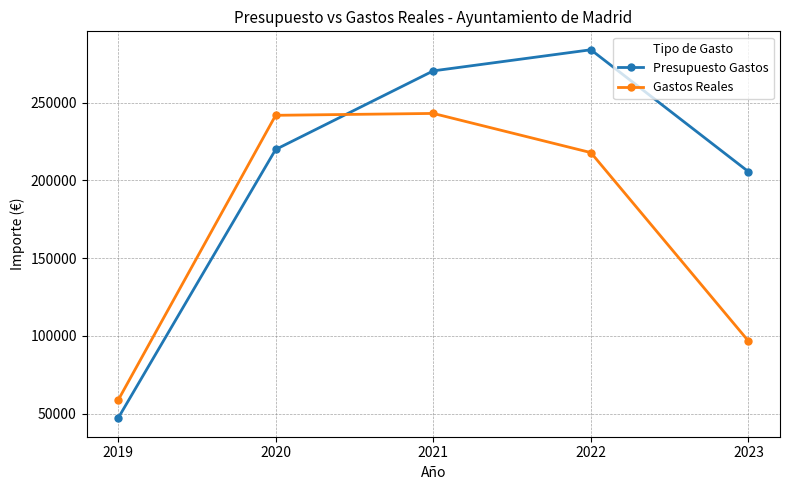

List the series in order of their peak value, highest first.

Presupuesto Gastos, Gastos Reales